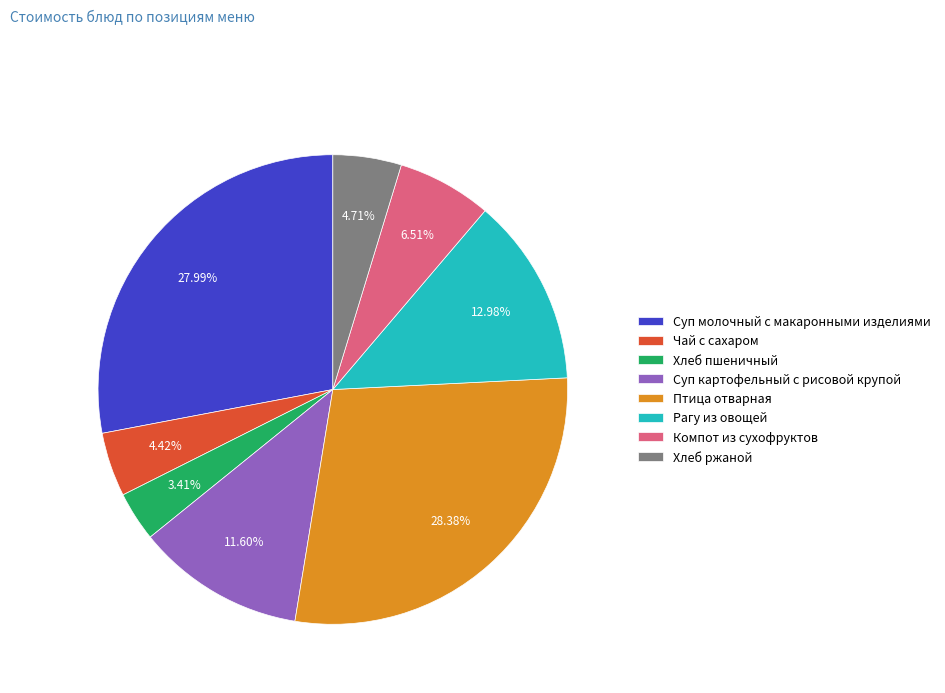

Which category has the smallest portion of the pie?

Хлеб пшеничный